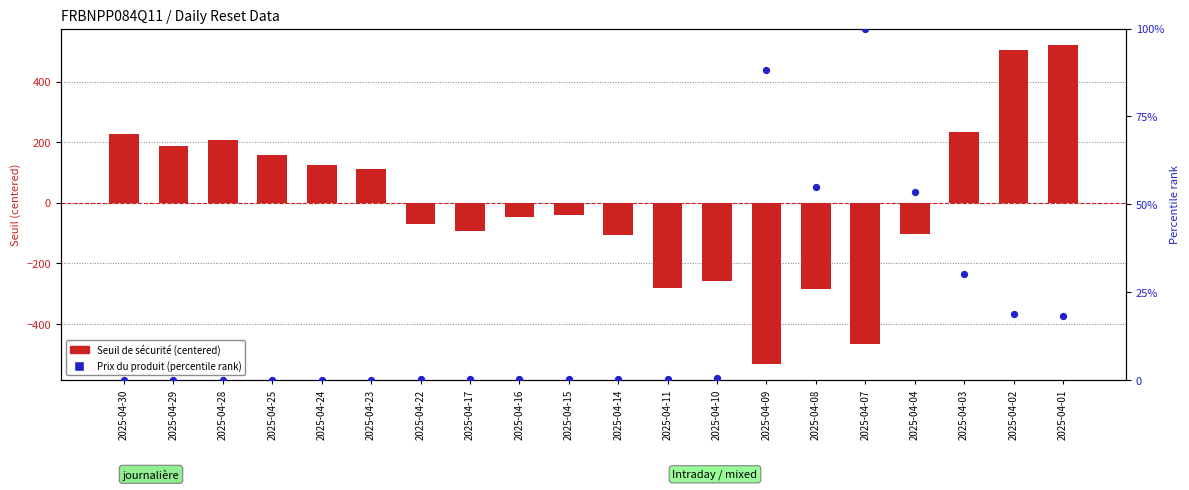

Which series contains the lowest Y value?

Seuil de sécurité (centered)